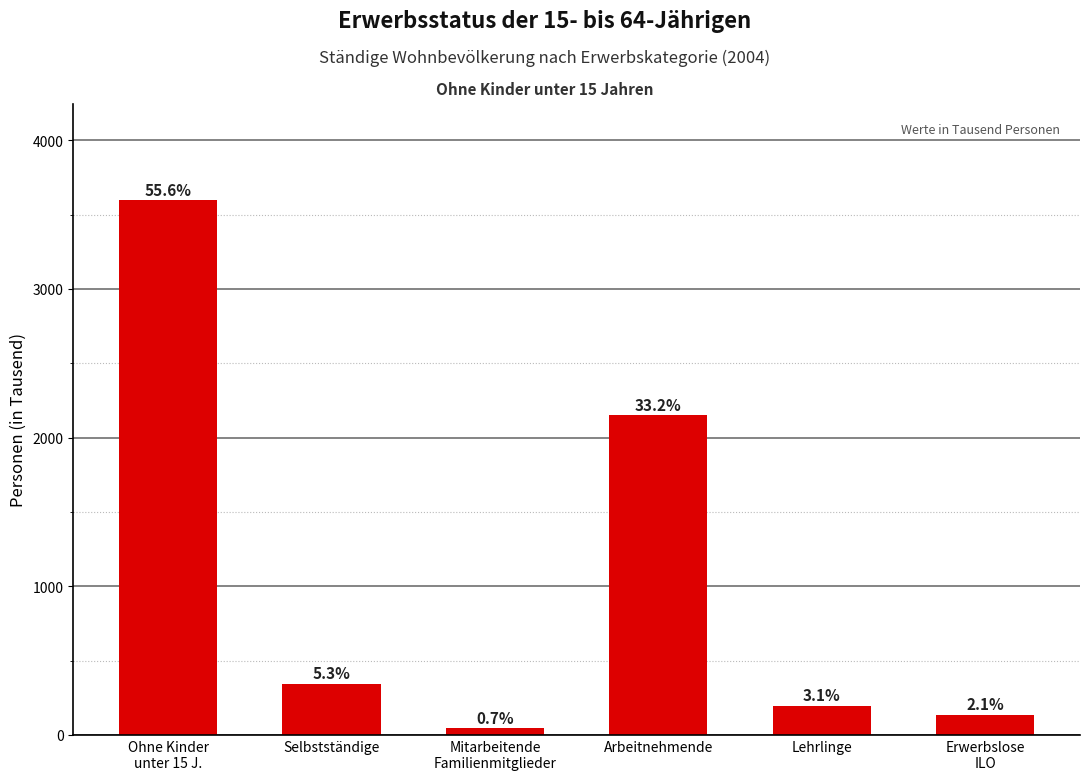

Are the bars horizontal?

No